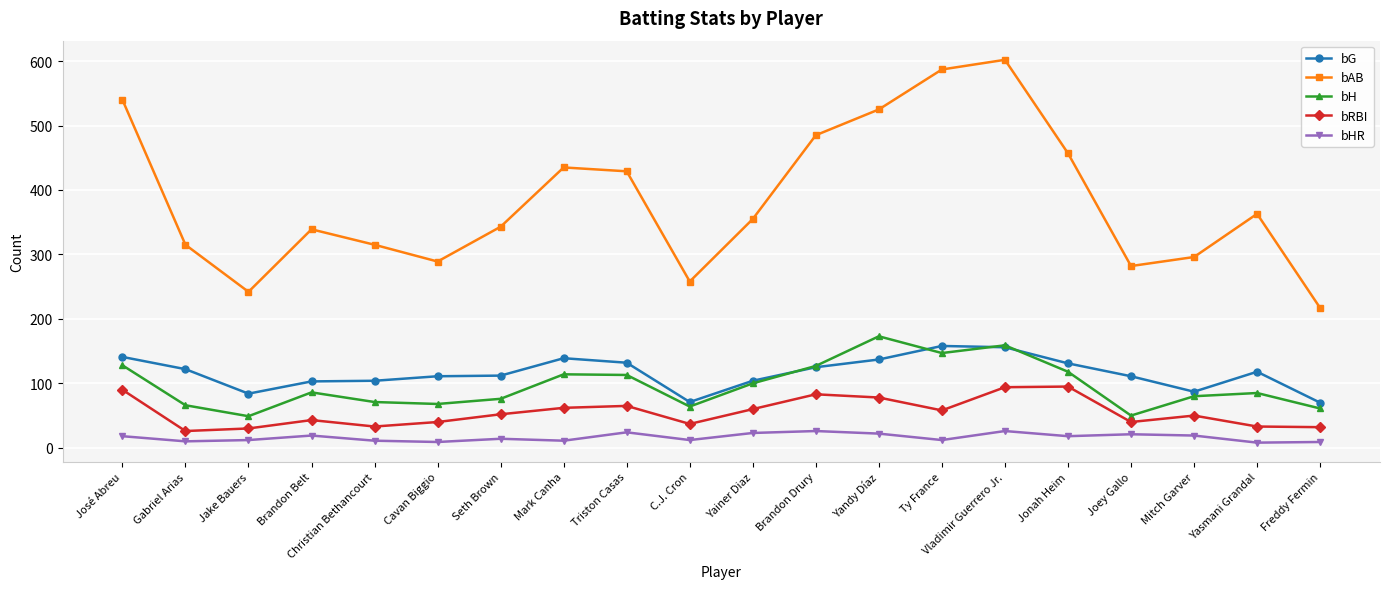

How many data points does each series have?

20